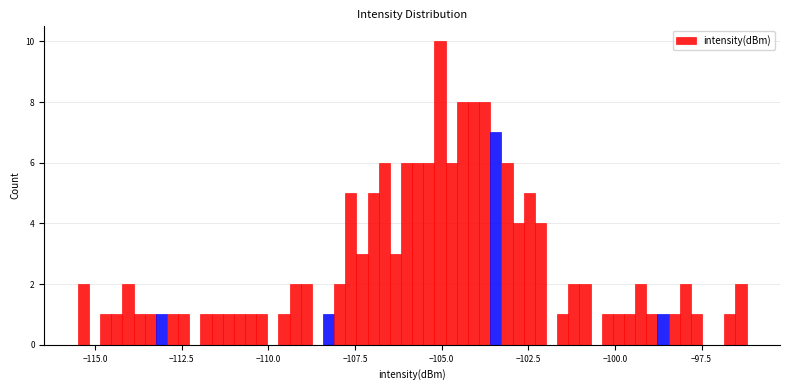

Read against the x-axis, roughly where is the centre of the tallest bar?

-105.0